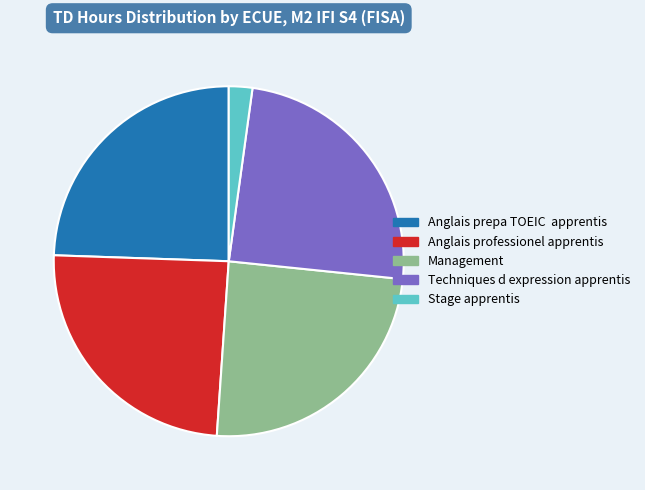

Combined, do Management and Anglais prepa TOEIC apprentis account for over 50%?

No